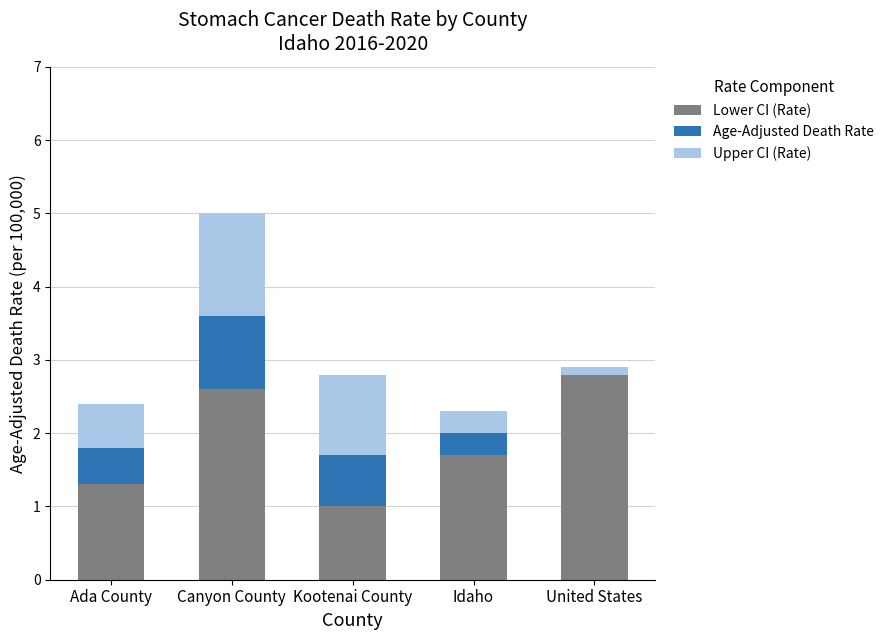

True or false: Lower CI (Rate) has a value of 4.5 at Canyon County.

False